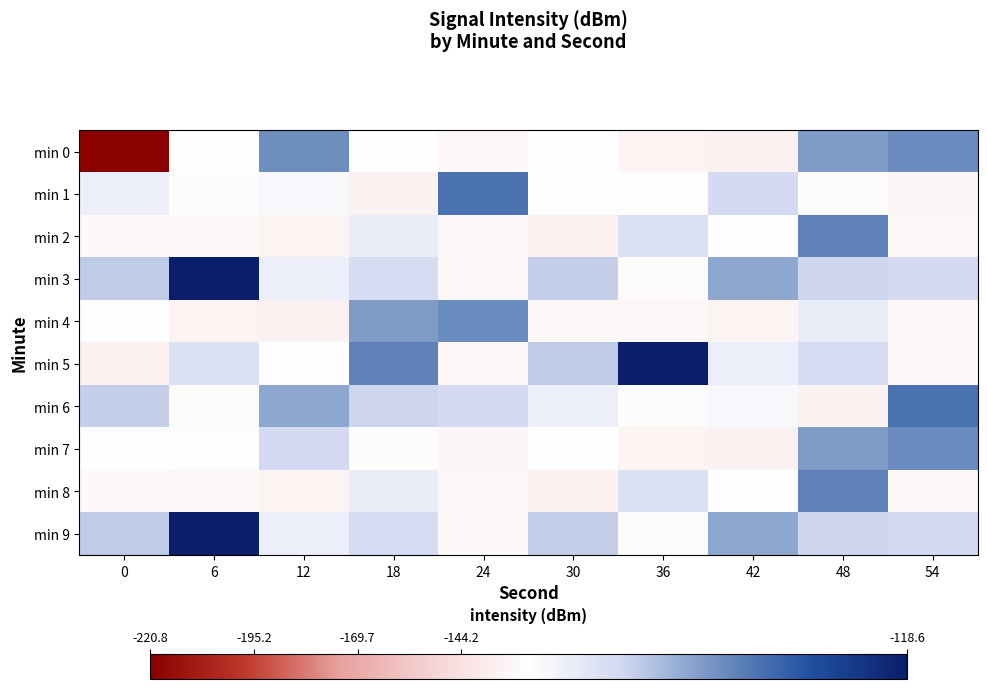

Which series has the widest spread of values?

min 0